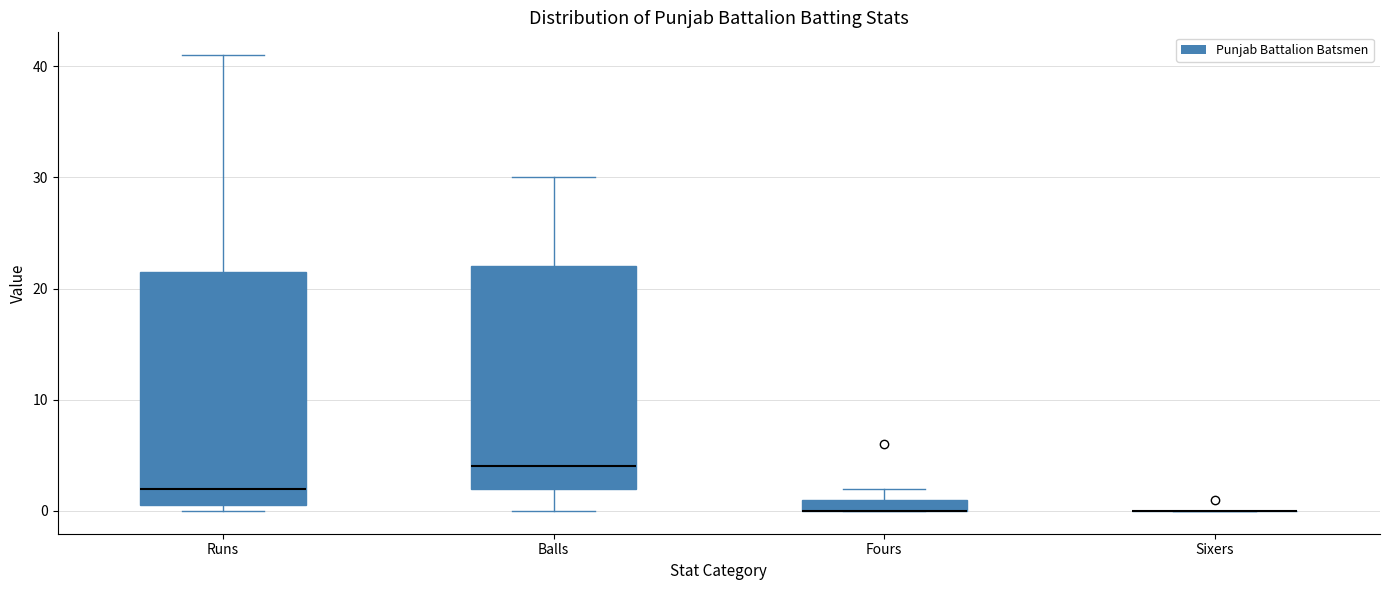

Which box is the tallest, from its lower edge to its upper edge?

Runs